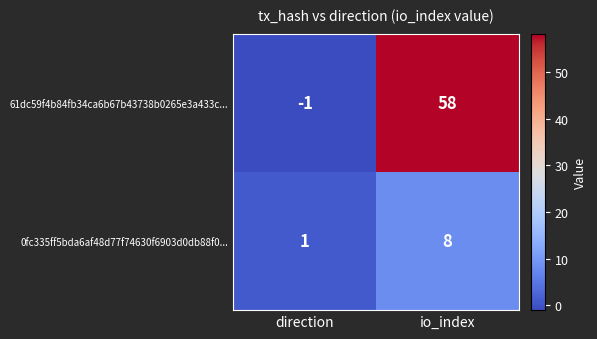

The value of 0fc335ff5bda6af48d77f74630f6903d0db88f0... at io_index is 14. True or false?

False